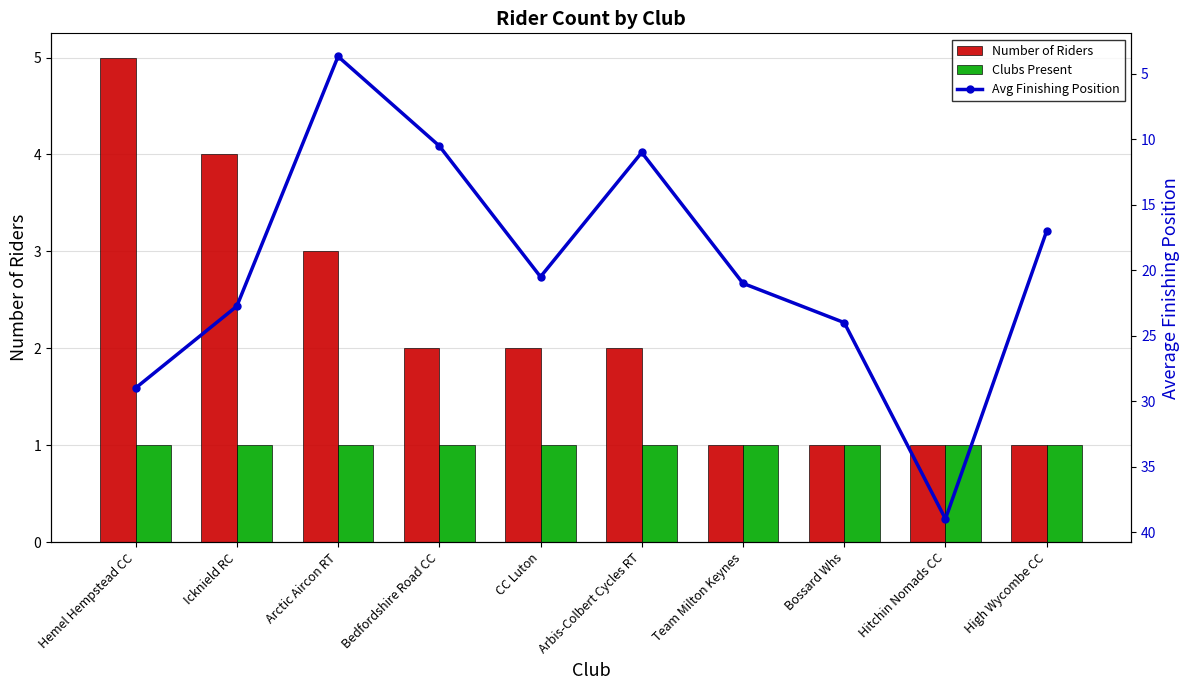

True or false: Avg Finishing Position has a value of 34.9 at Icknield RC.

False